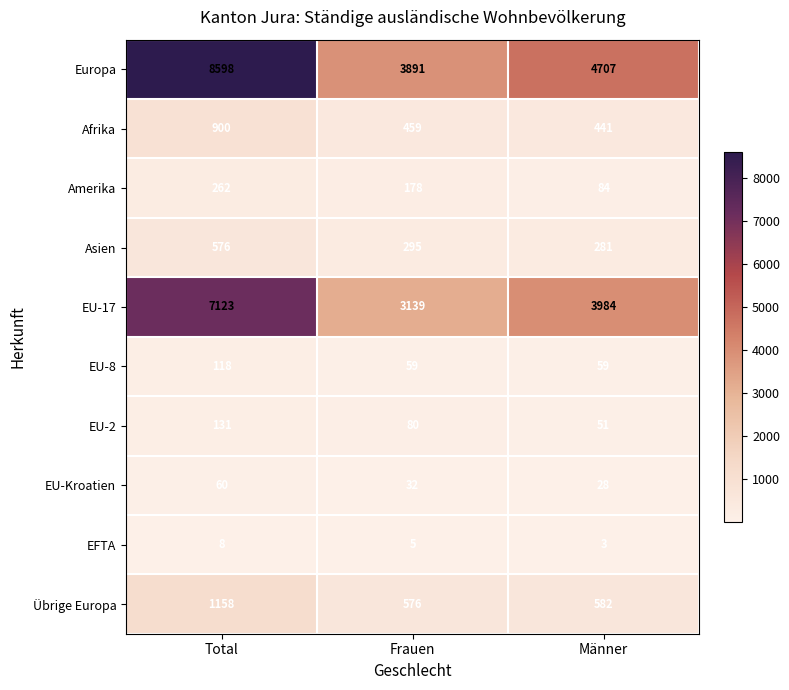

Is the value of Übrige Europa at Männer greater than the value of EFTA at Frauen?

Yes